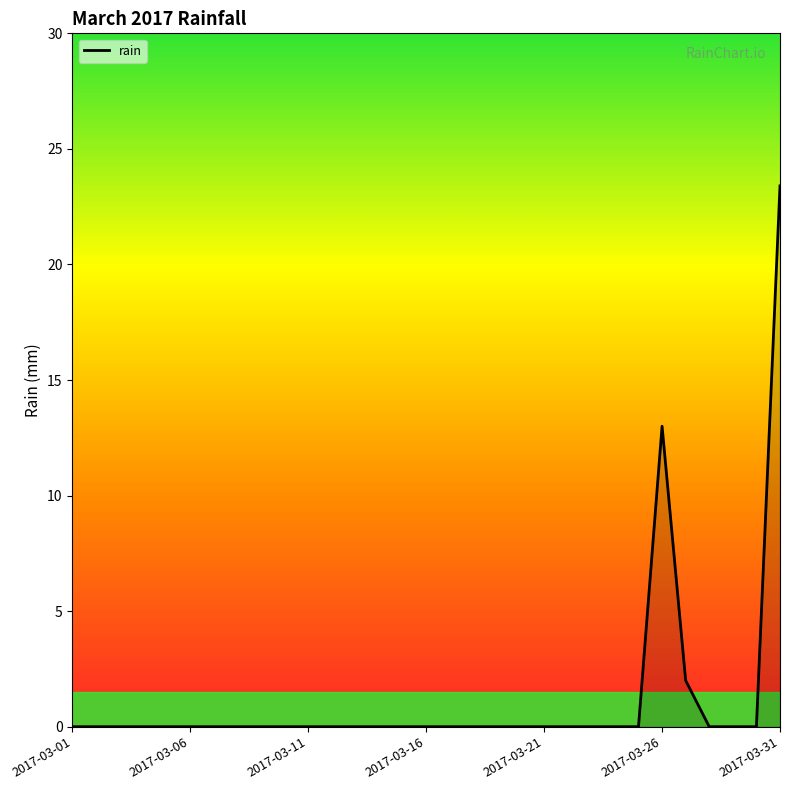

How many lines are shown in the chart?

1